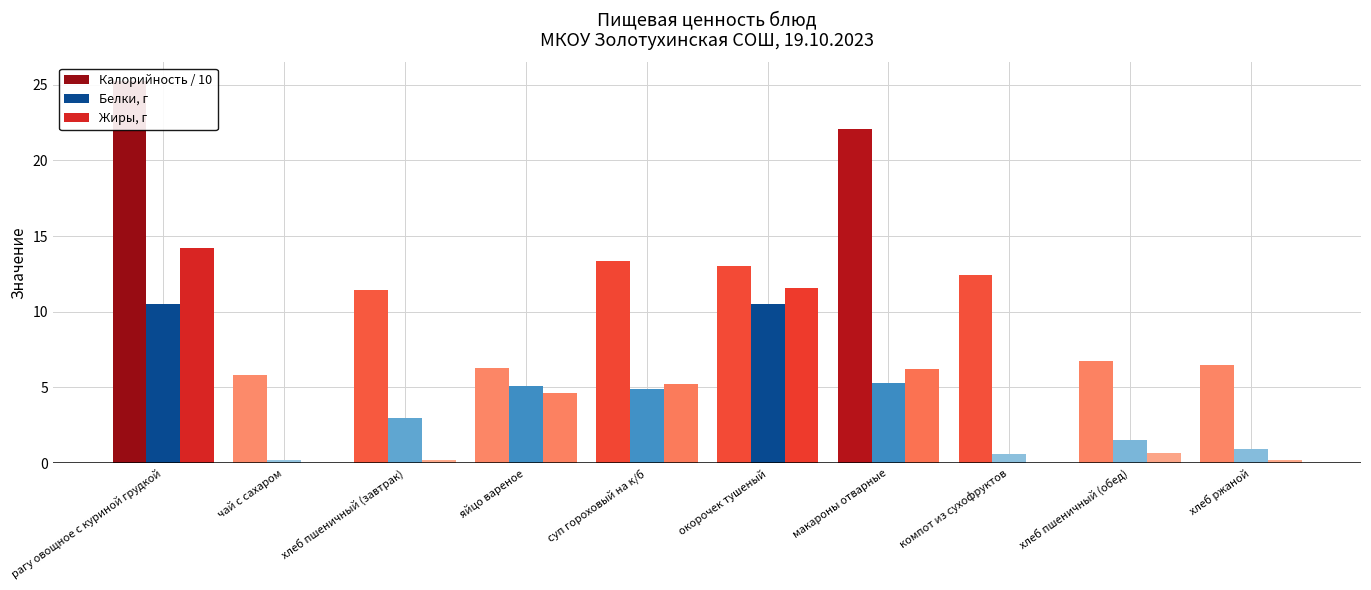

What are all the series names shown in the legend?

Калорийность / 10, Белки, г, Жиры, г